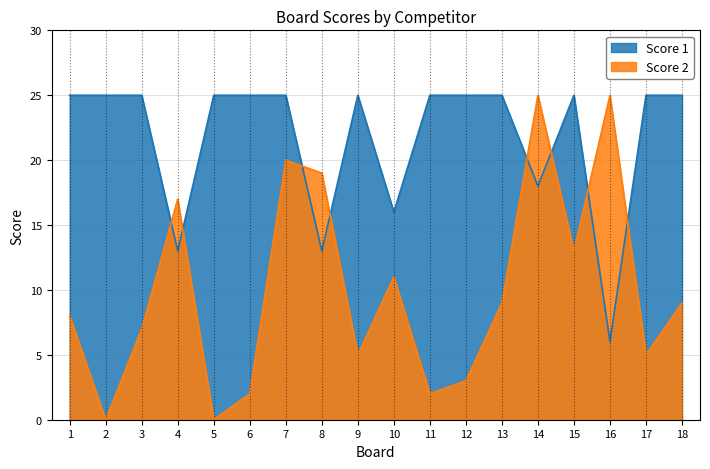

Which series changed the most between 4 and 16?

Score 2